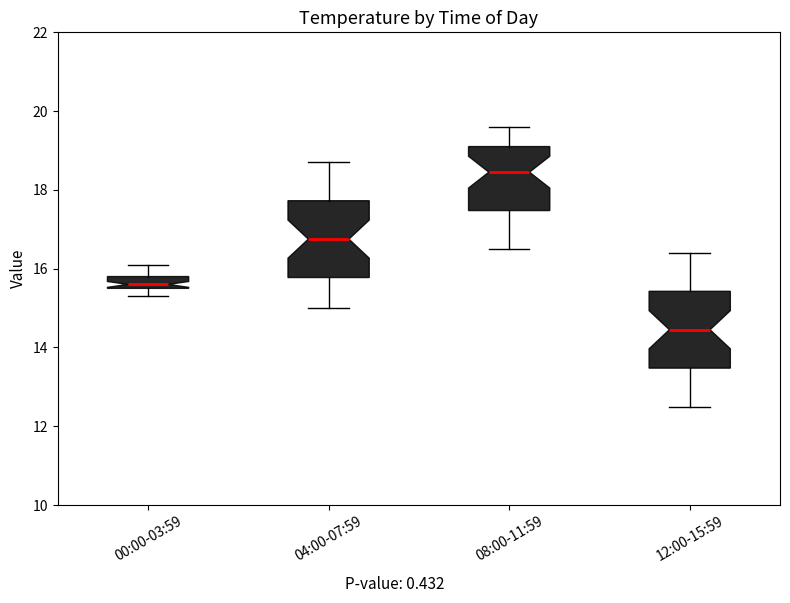

Reading left to right, transcribe this box plot: for each box, give where its median line is, the range the box spans, and where its two whiskers end, as read against the y-axis. The values are not printed on the chart, so give them approximately, as read against the axis.

00:00-03:59: median 15.6 (just above the box's lower edge), box 15.6 to 15.8, whiskers 15.4 to 16.2
04:00-07:59: median 16.8, box 15.8 to 17.8, whiskers 15.0 to 18.8
08:00-11:59: median 18.4, box 17.4 to 19.2, whiskers 16.6 to 19.6
12:00-15:59: median 14.4, box 13.4 to 15.4, whiskers 12.6 to 16.4